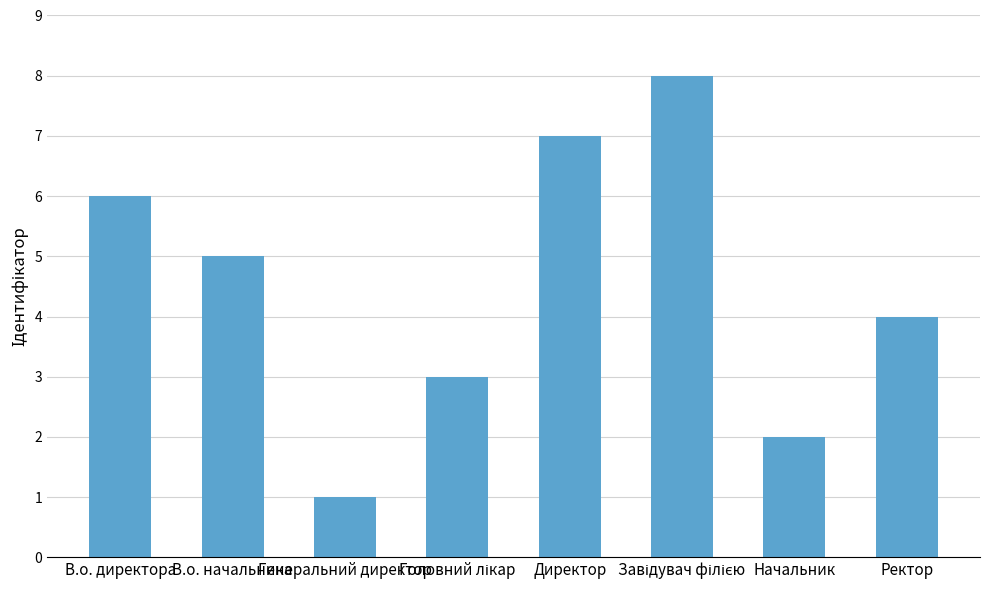

The value at В.о. директора is 6. True or false?

True